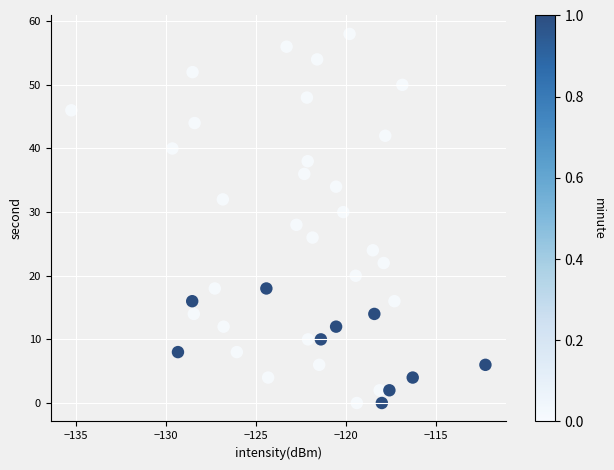

What is the range of Y values (max minus min)?

58